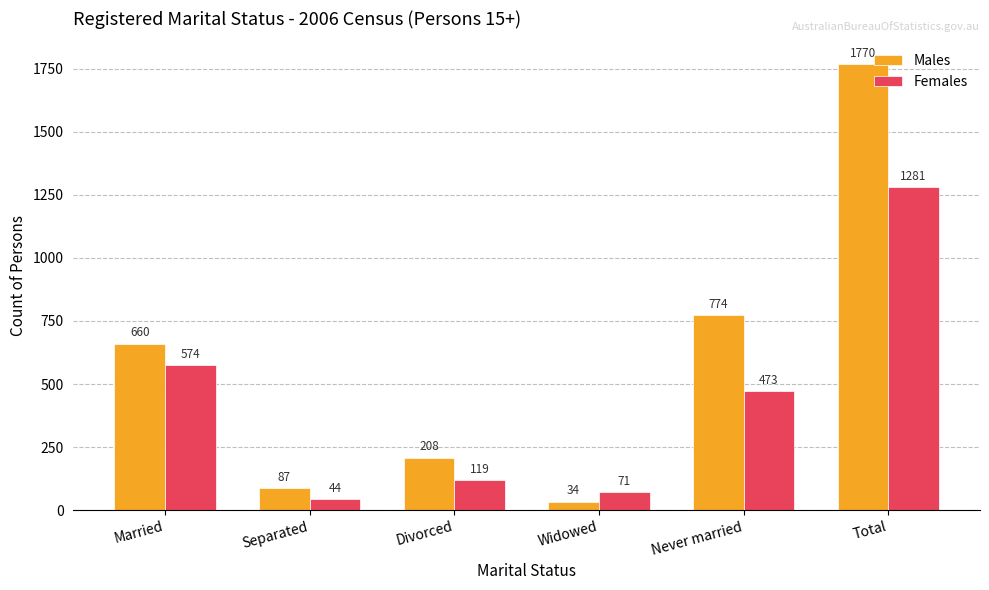

What is the value of the Males bar at the 3rd from the left?

208